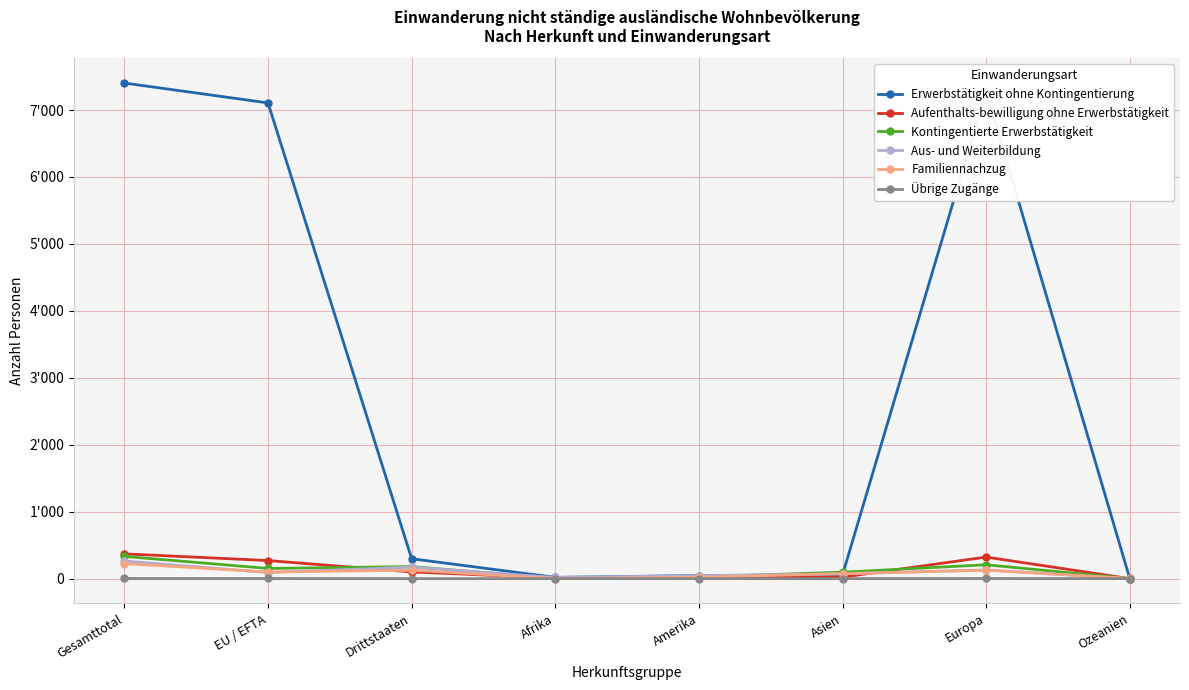

What is the sum of the Aus- und Weiterbildung values at Europa and Ozeanien?

130